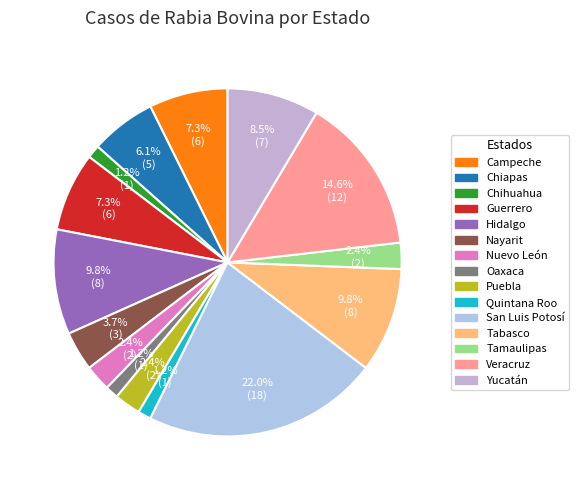

Which category has the smallest portion of the pie?

Chihuahua